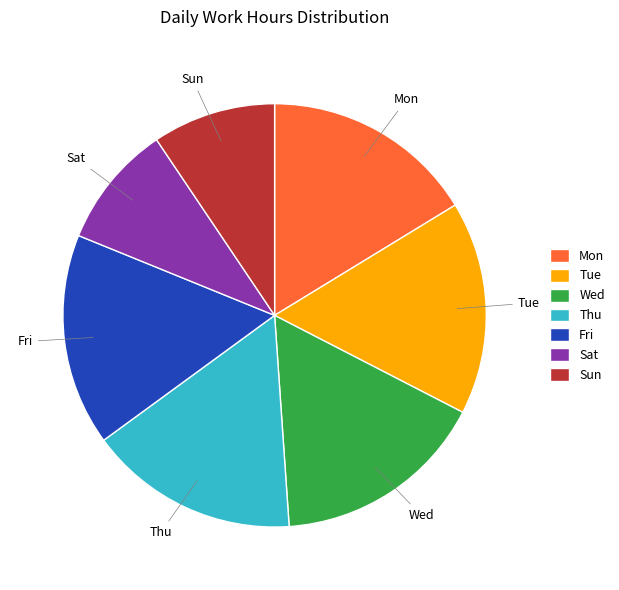

How many segments does this pie chart have?

7